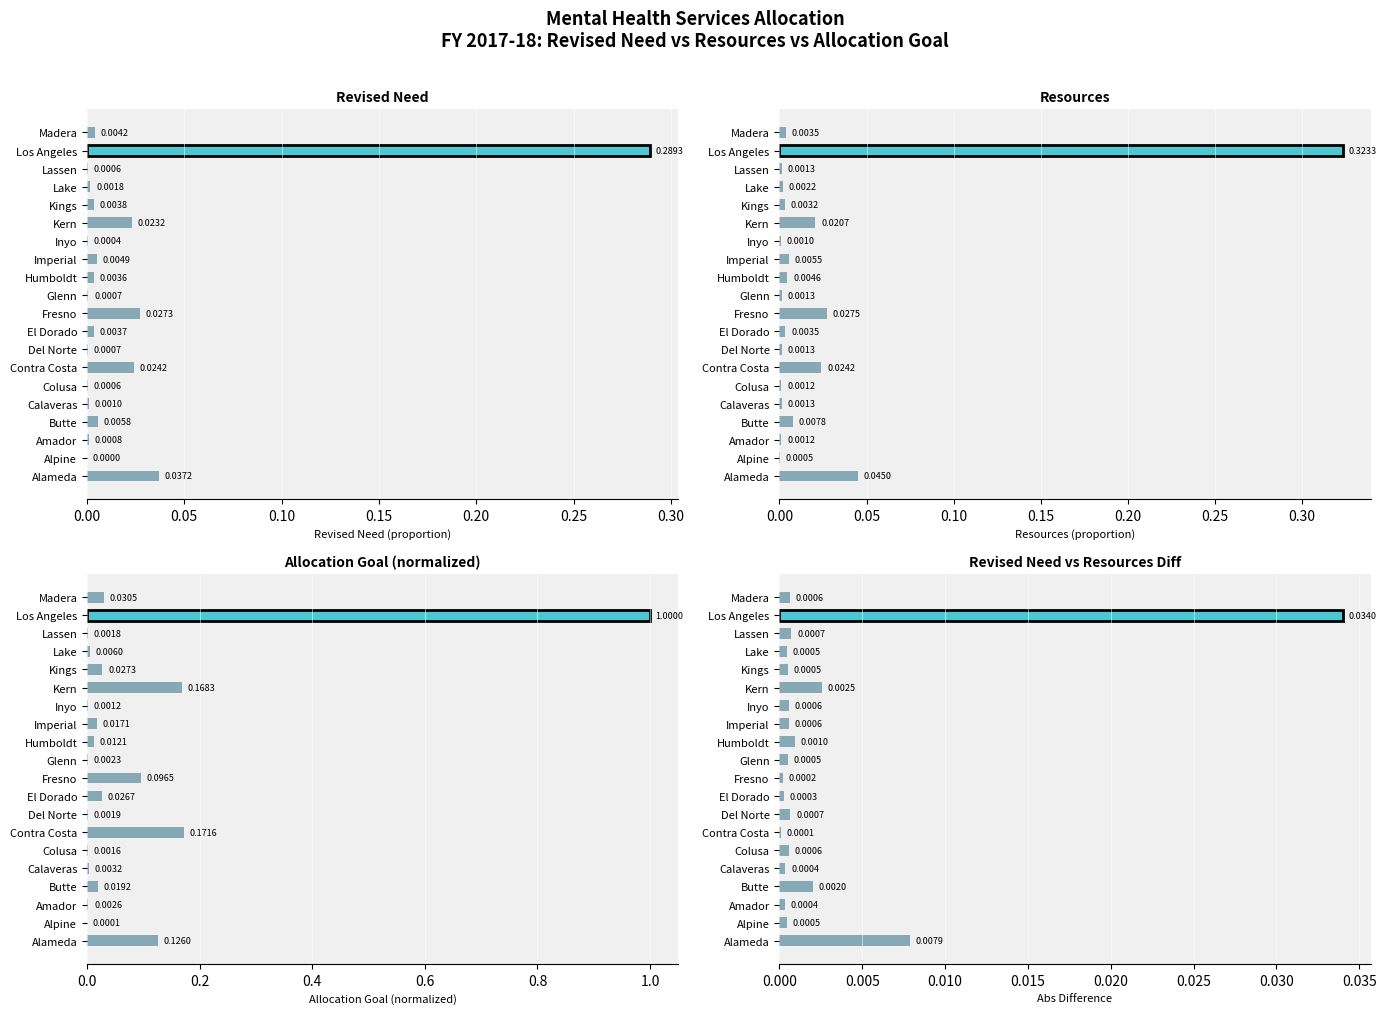

At how many categories does at least one series exceed 0?

20